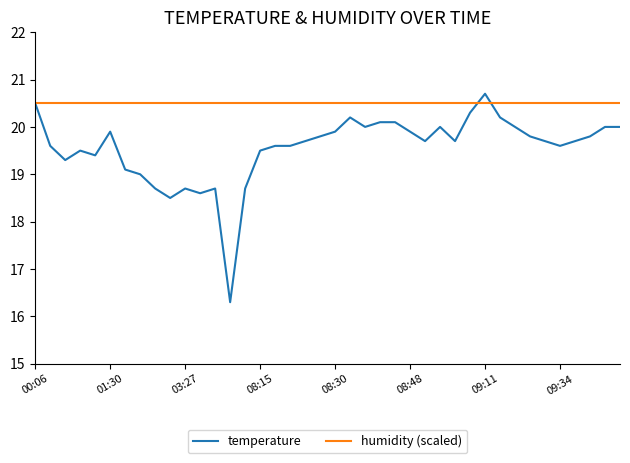

List the series in order of their overall mean, highest first.

humidity (scaled), temperature